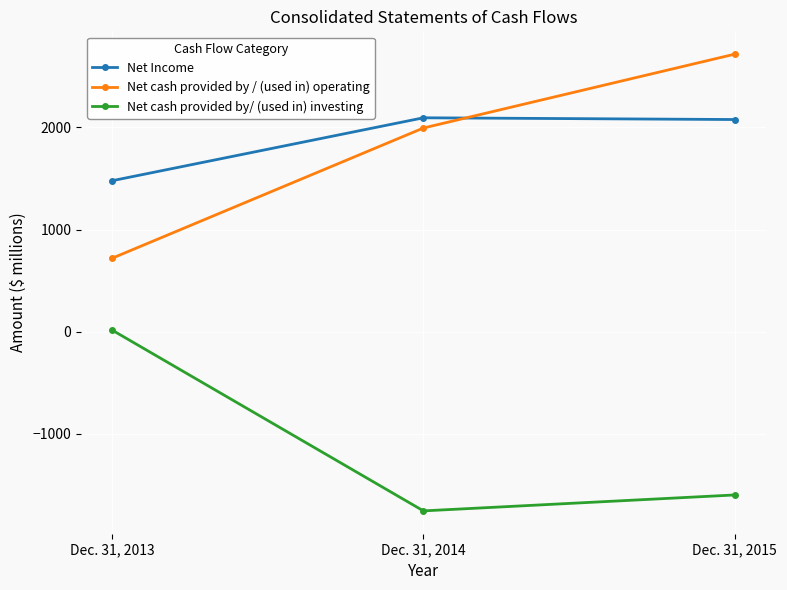

Between Dec. 31, 2014 and Dec. 31, 2015, which series saw the biggest shift?

Net cash provided by / (used in) operating